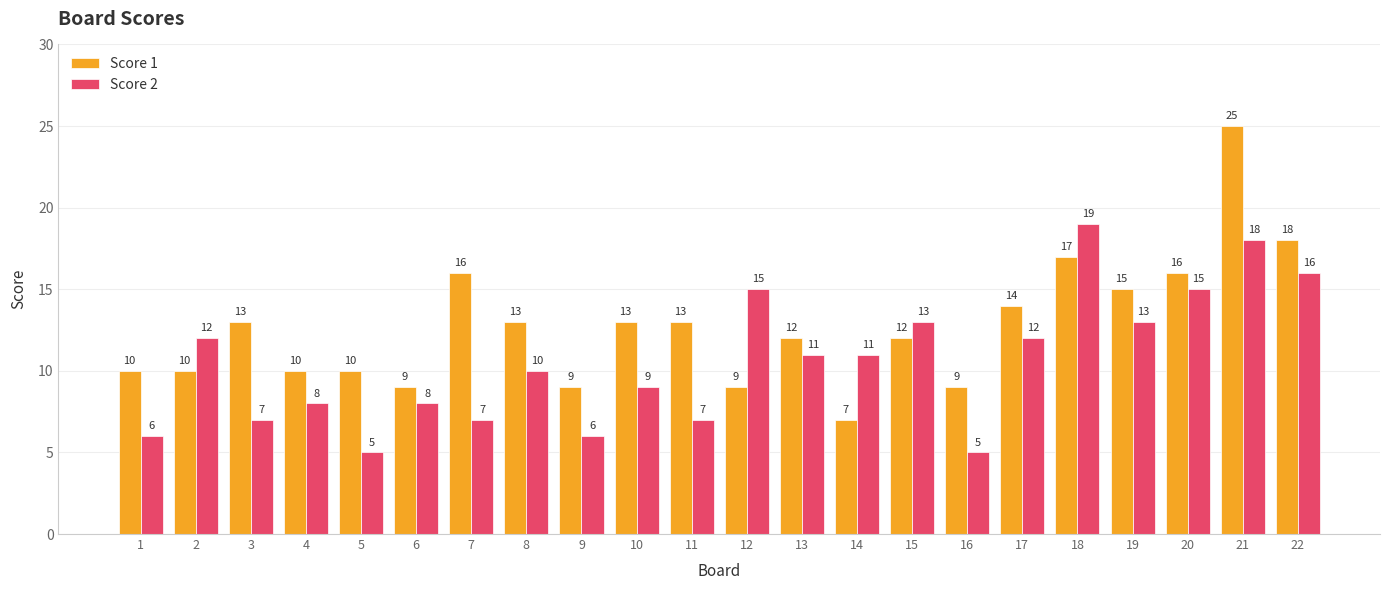

The Score 1 series shows 16 at 7. True or false?

True